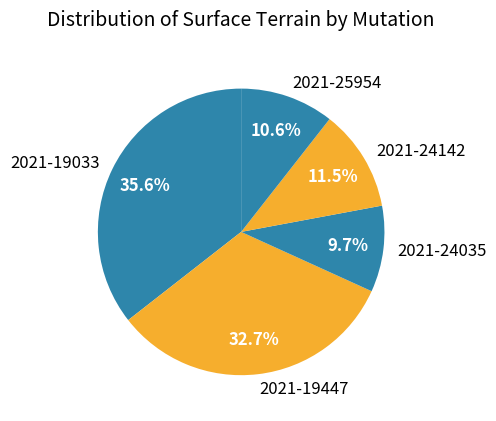

Is there any slice that represents more than half of the pie?

No